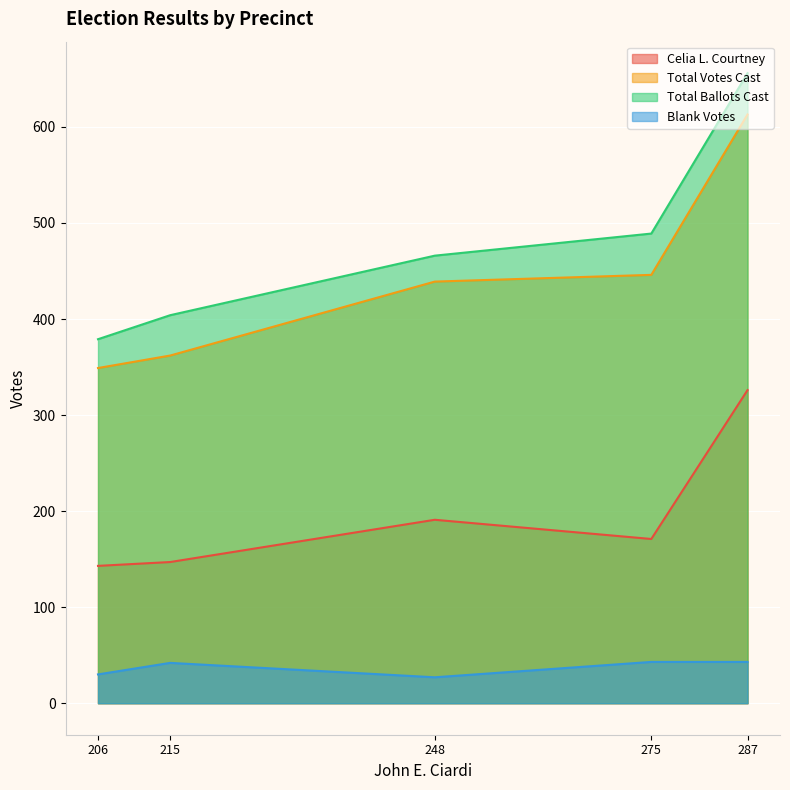

Which has a higher value, 275 or 206?

275